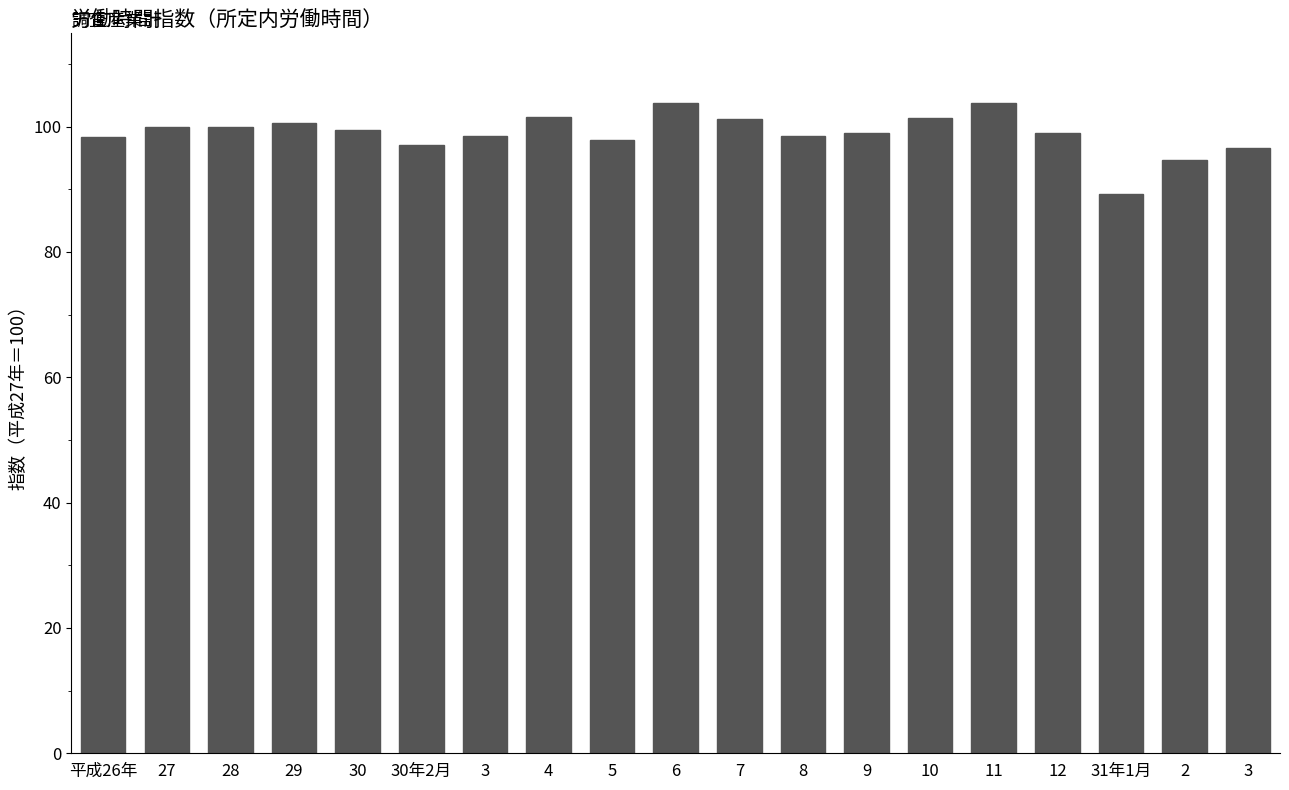

What is the ratio of the value at 29 to the value at 27?

1.0